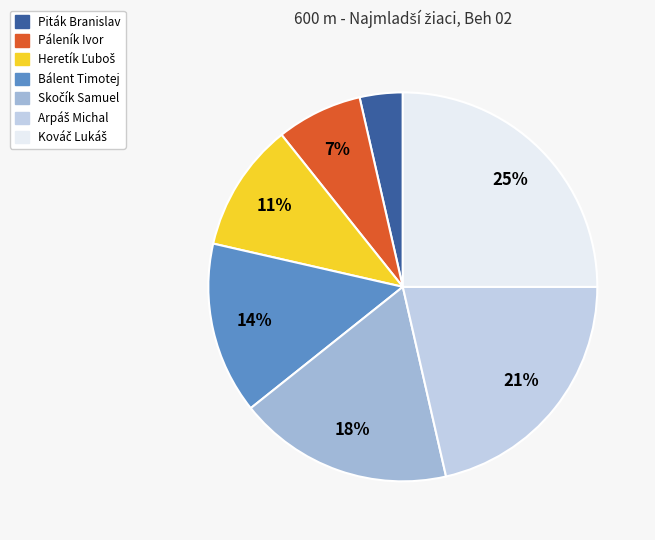

What is the smallest slice in the pie chart?

Piták Branislav